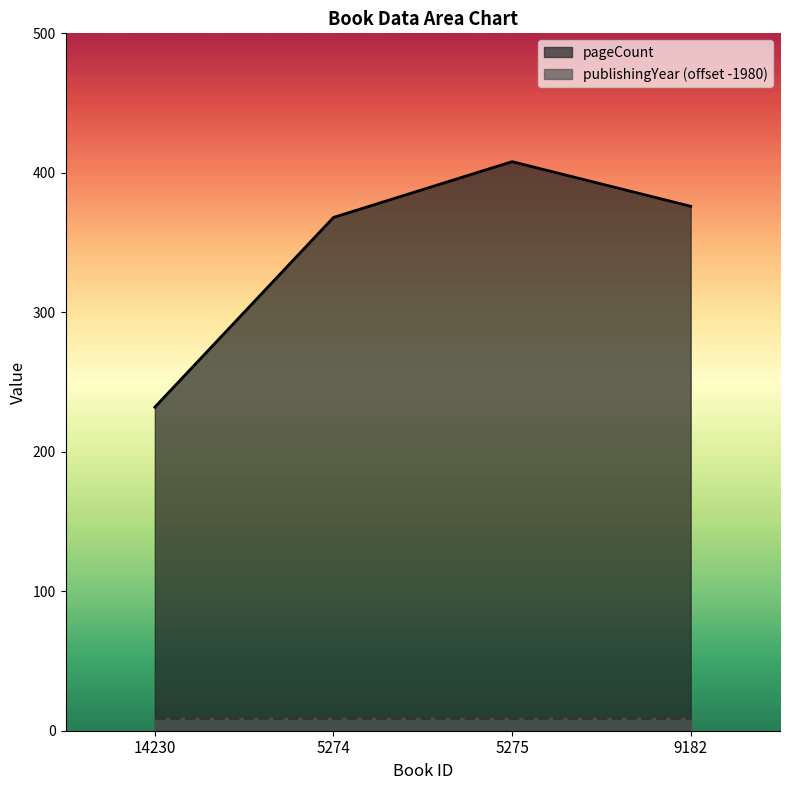

Where is the first local maximum?

5275